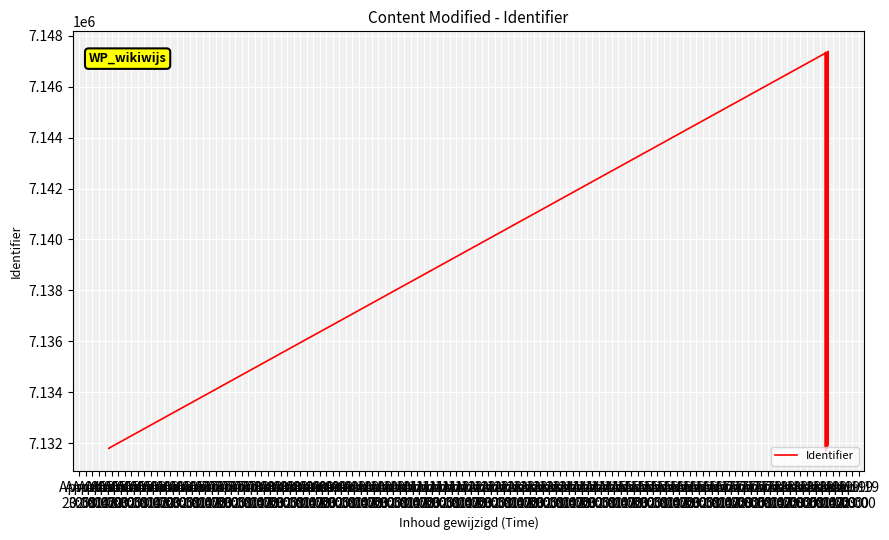

The chart shows a value of 10745517 at Apr 06
14:00. True or false?

False